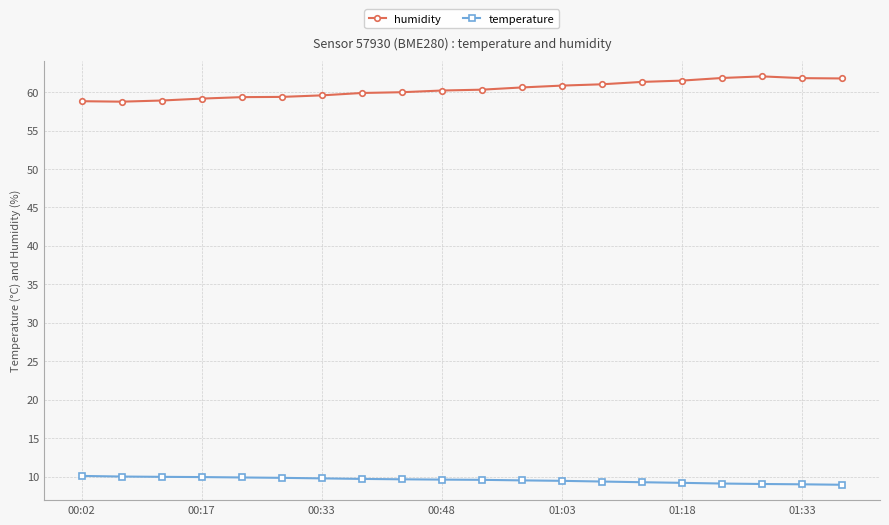

What is the sum of all humidity values?

1207.2